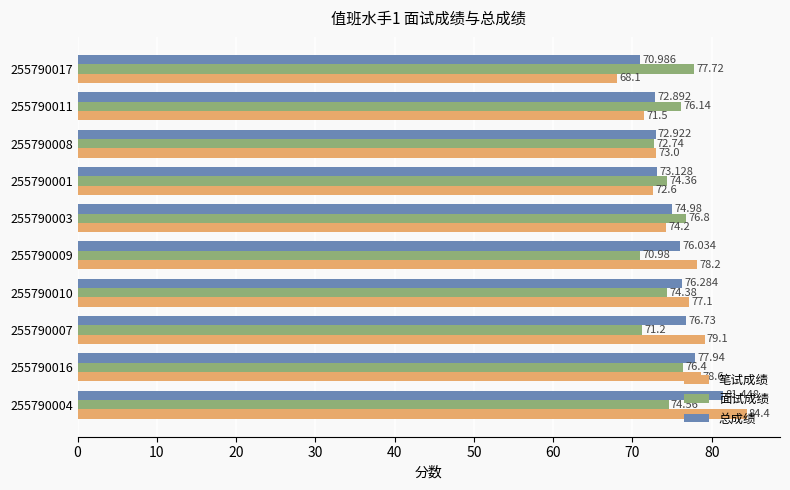

Which series has the largest range (max minus min)?

笔试成绩